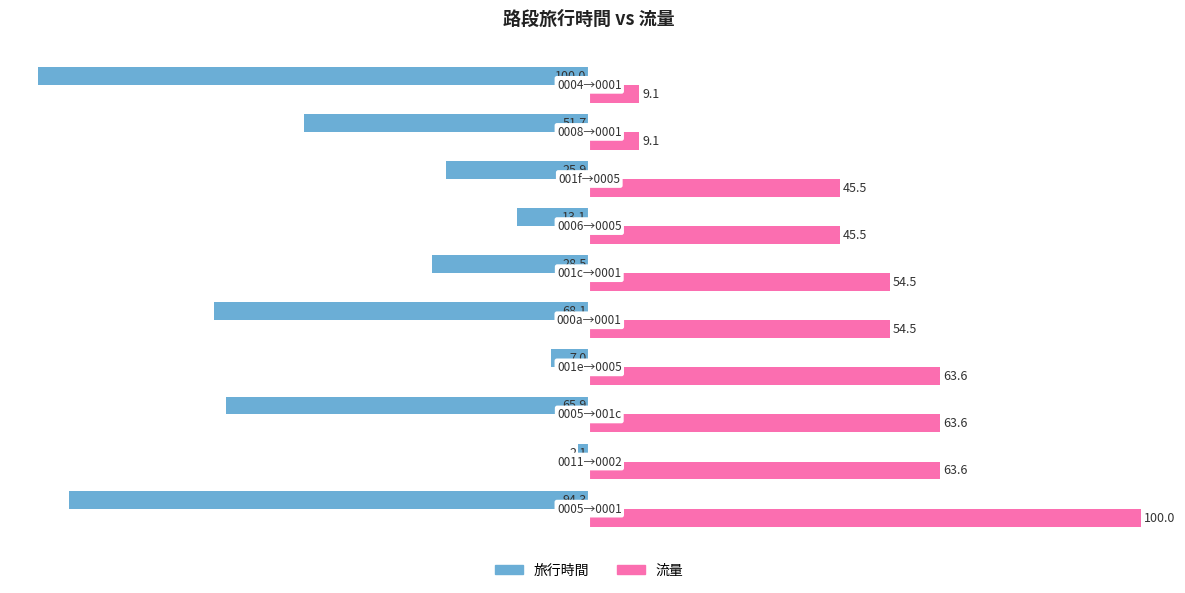

What is the difference between the second highest and second lowest values in the 旅行時間 series?

87.3